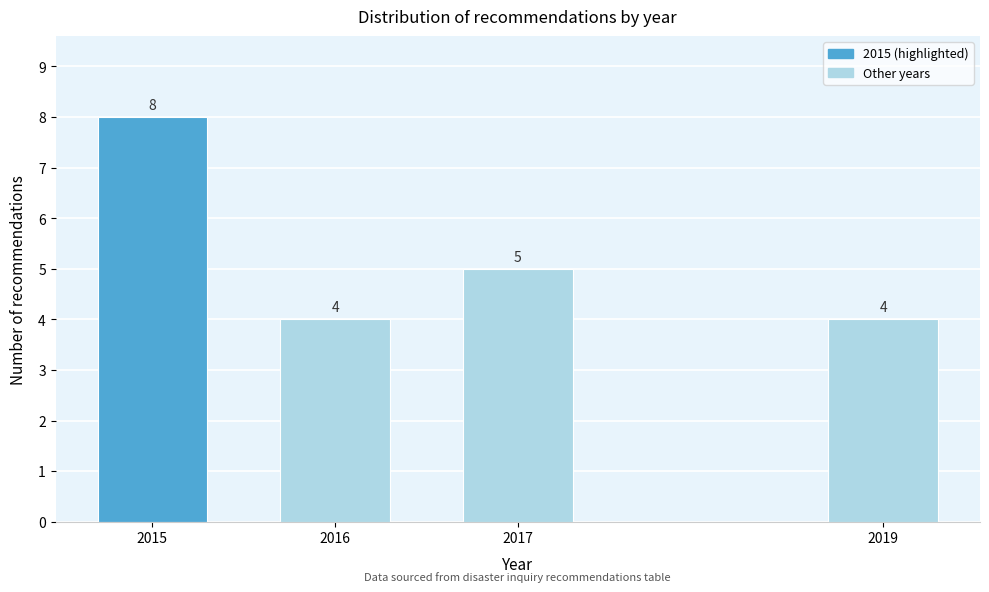

Reading right to left, extract all data points from this chart.

4	5	4	8